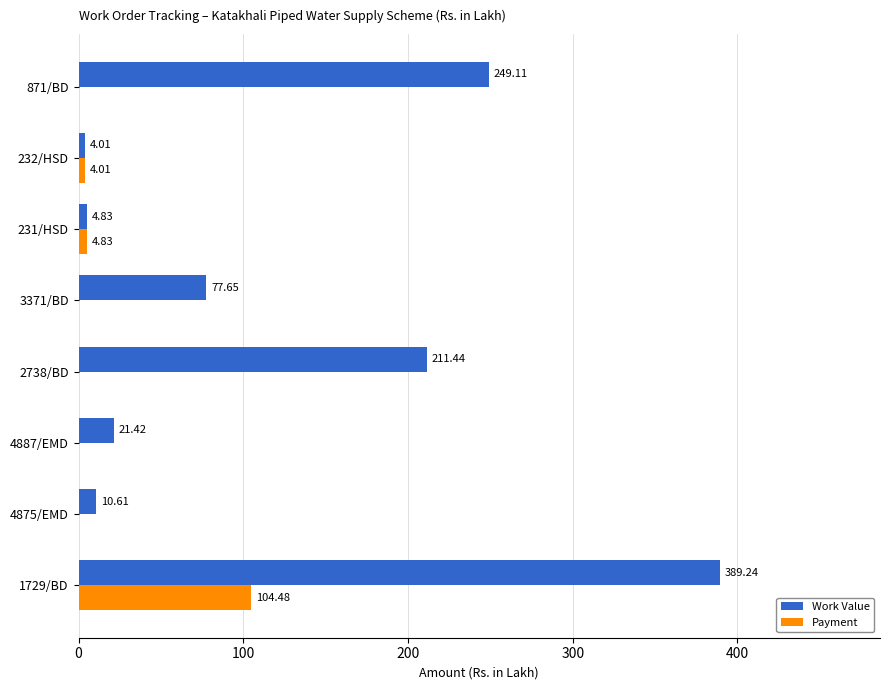

At which category is the sum across all series the highest?

1729/BD